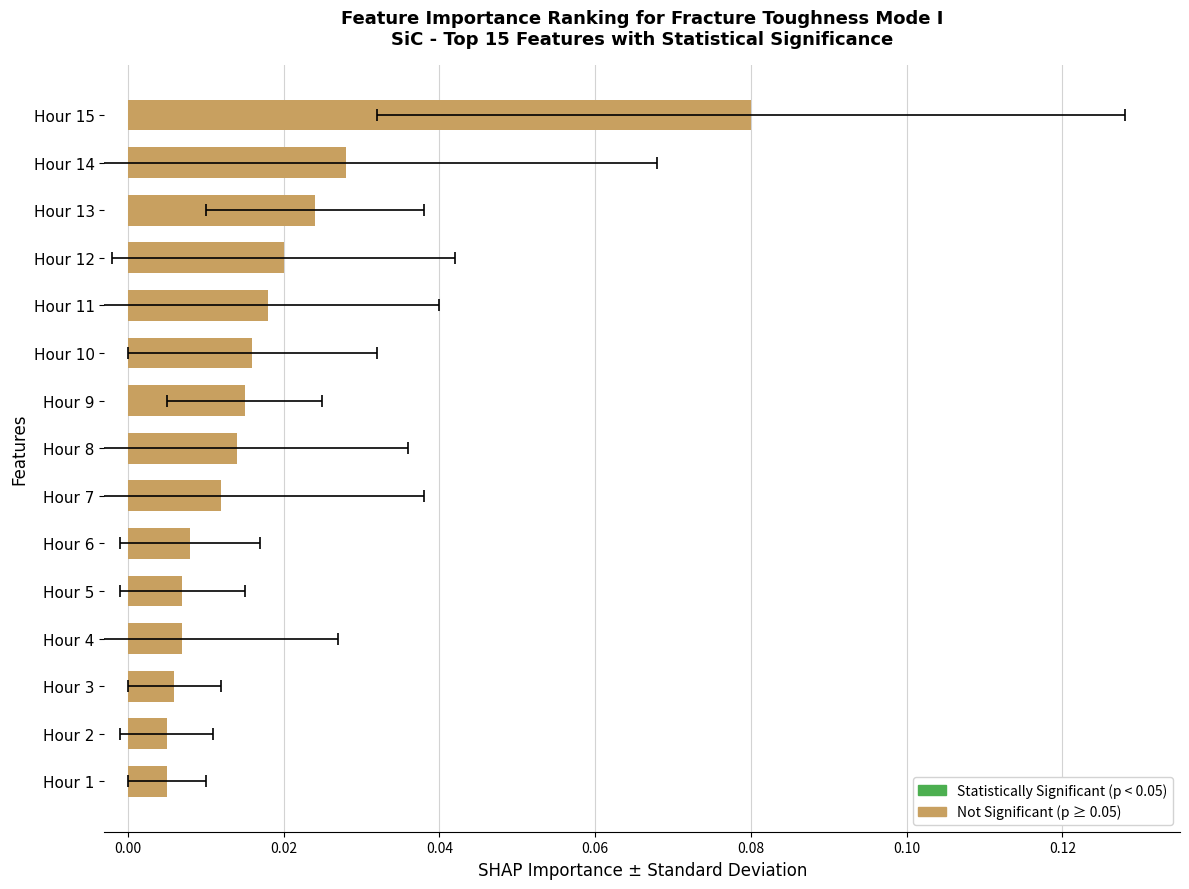

What is the difference between the maximum and second lowest values?

0.1